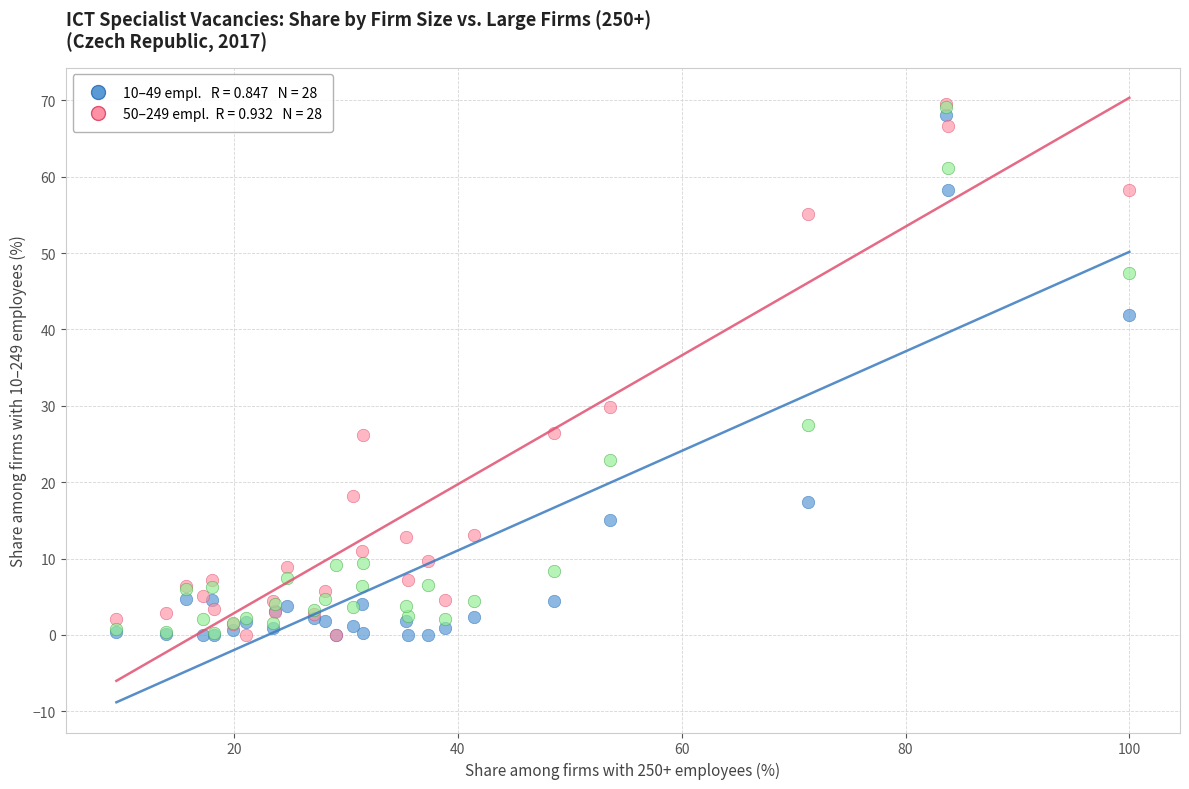

Across all series, what Y value is closest to 34?

29.8